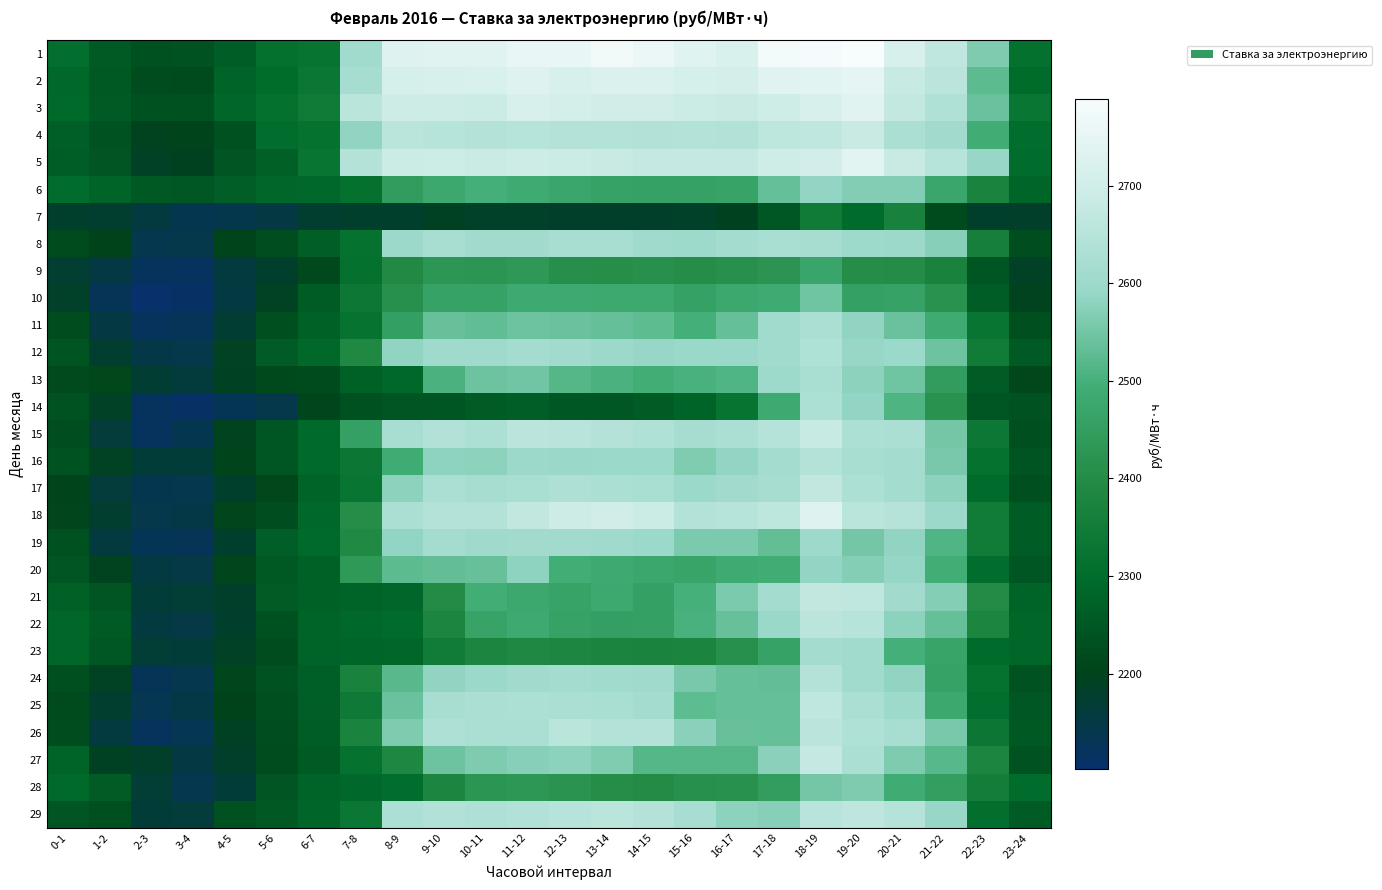

At which category is the sum across all series the highest?

18-19